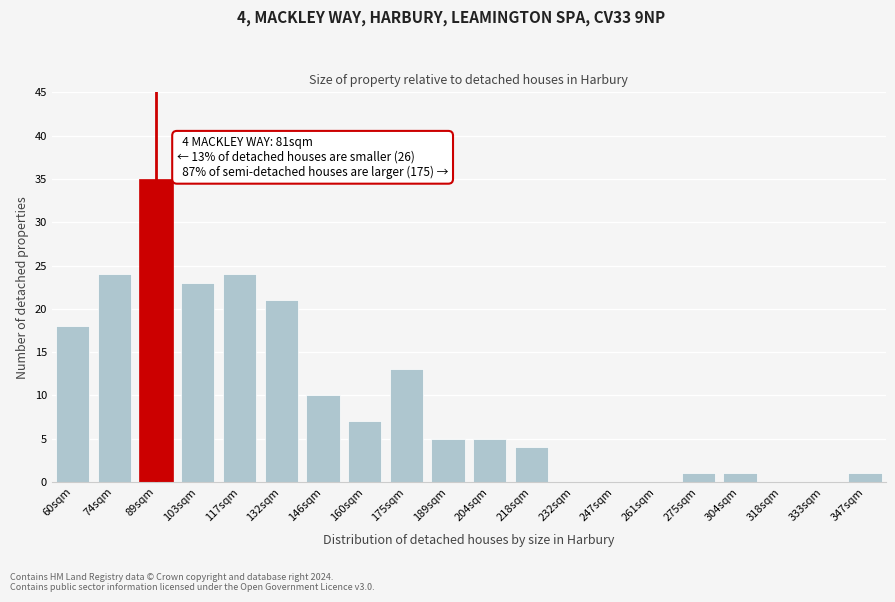

Reading right to left, transcribe all the data shown in this chart.

347sqm=1	333sqm=0	318sqm=0	304sqm=1	275sqm=1	261sqm=0	247sqm=0	232sqm=0	218sqm=4	204sqm=5	189sqm=5	175sqm=13	160sqm=7	146sqm=10	132sqm=21	117sqm=24	103sqm=23	89sqm=35	74sqm=24	60sqm=18